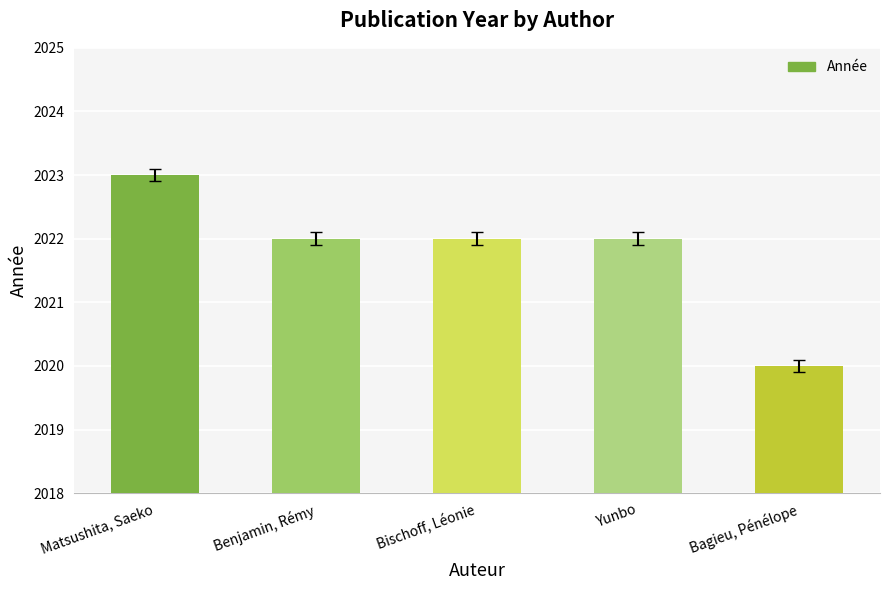

What is the minimum value shown in the chart?

2020